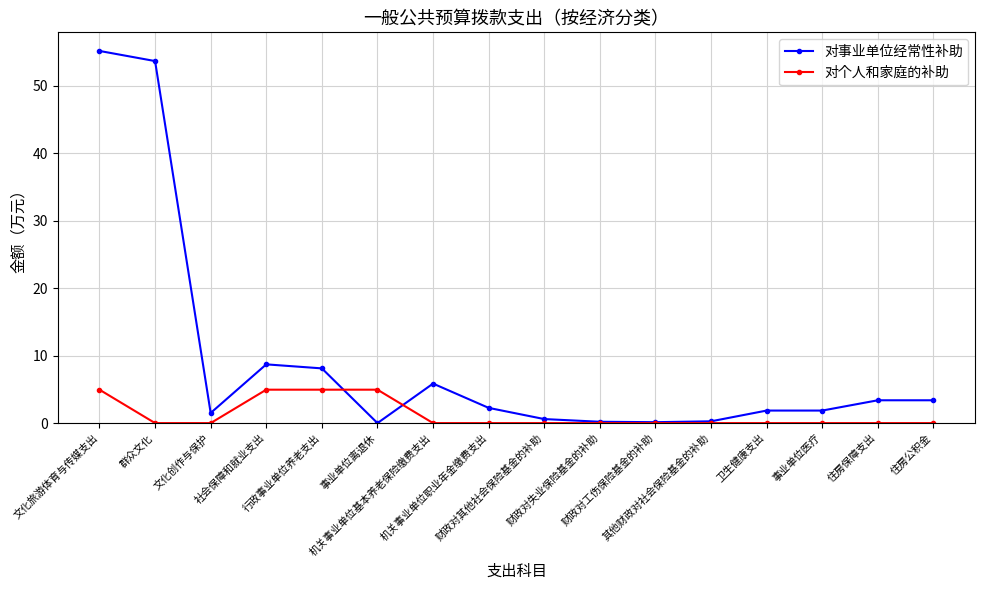

Is it true that 对事业单位经常性补助 equals 1.5 at 文化创作与保护?

True